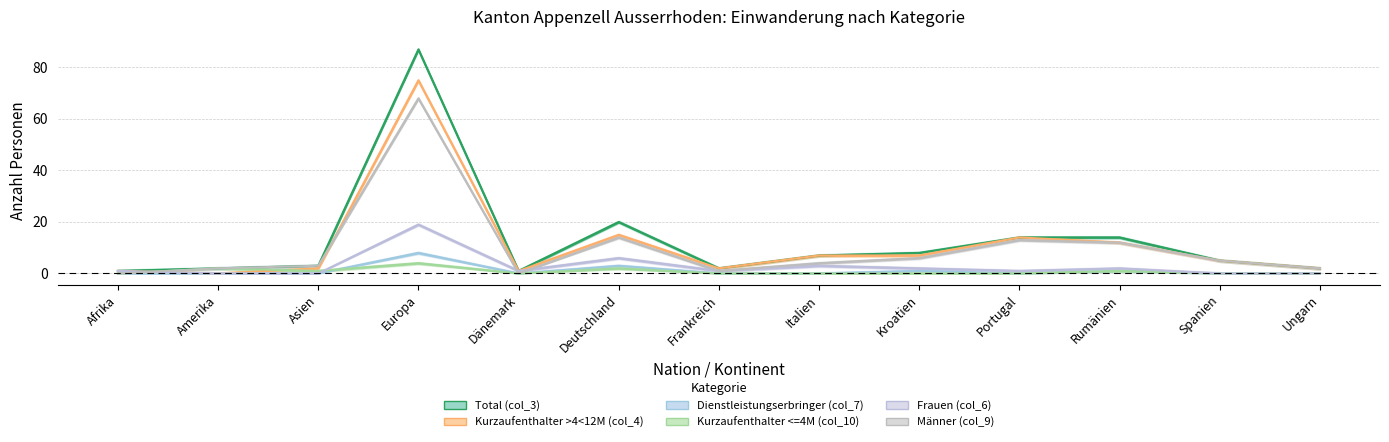

Reading left to right, transcribe all the data shown in this chart.

Total (col_3): 1	2	3	87	1	20	2	7	8	14	14	5	2
Kurzaufenthalter >4<12M (col_4): 1	0	2	75	1	15	2	7	7	14	12	5	2
Dienstleistungserbringer (col_7): 0	0	0	8	0	3	0	0	1	0	1	0	0
Kurzaufenthalter <=4M (col_10): 0	2	1	4	0	2	0	0	0	0	1	0	0
Frauen (col_6): 1	0	0	19	1	6	1	3	2	1	2	0	0
Männer (col_9): 0	2	3	68	0	14	1	4	6	13	12	5	2